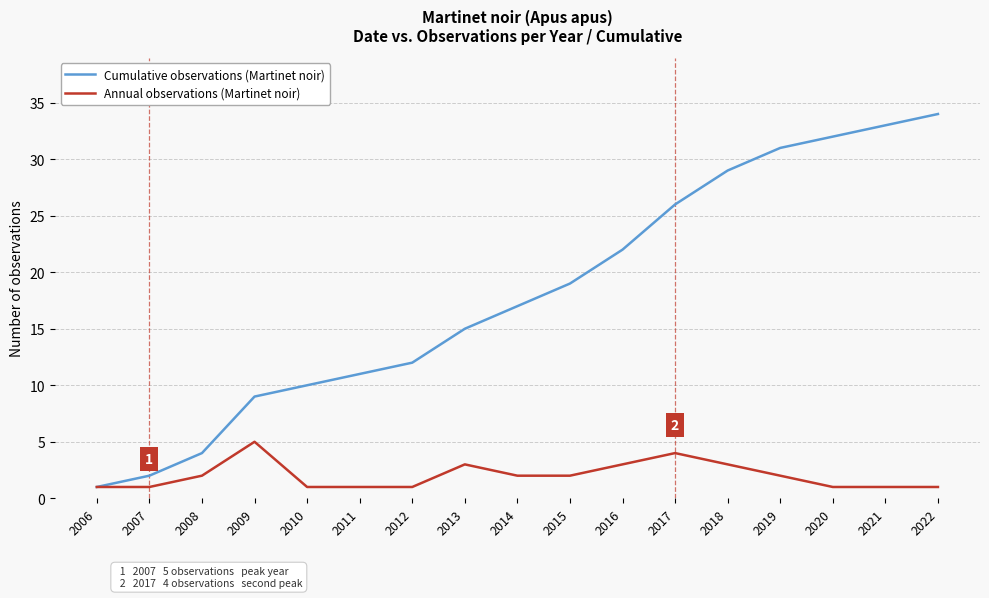

Is this an area chart (filled region under the line)?

No